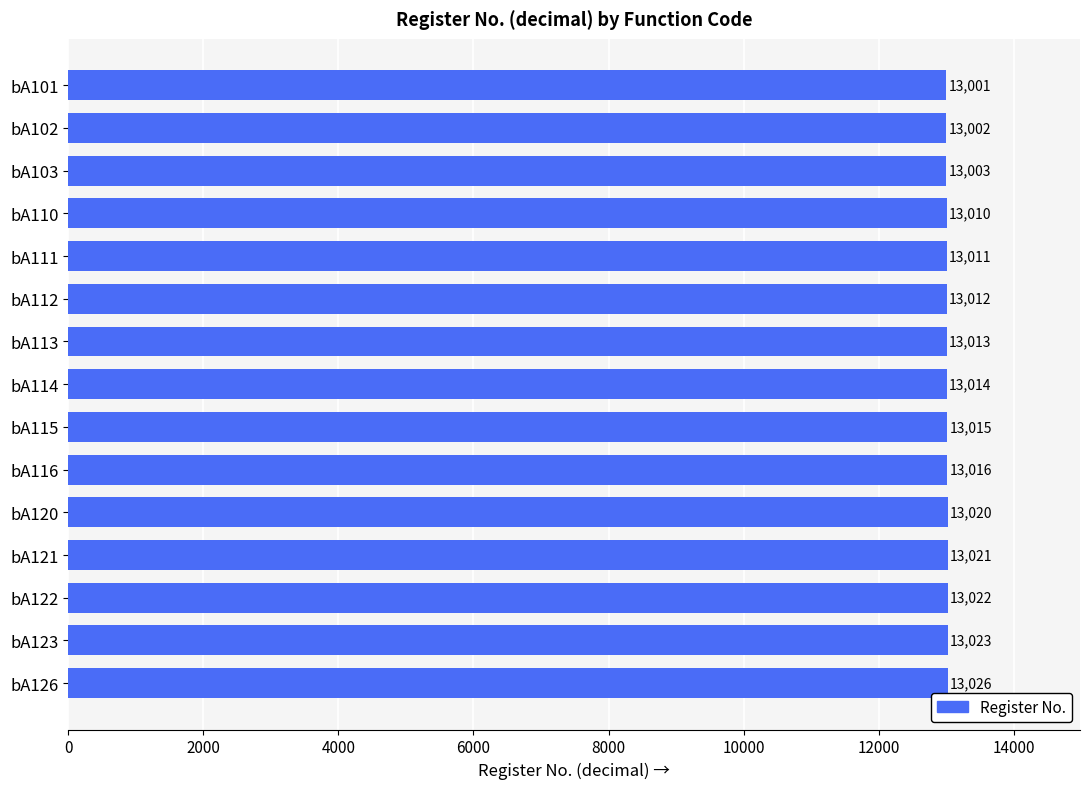

Count the number of data series in this chart.

1